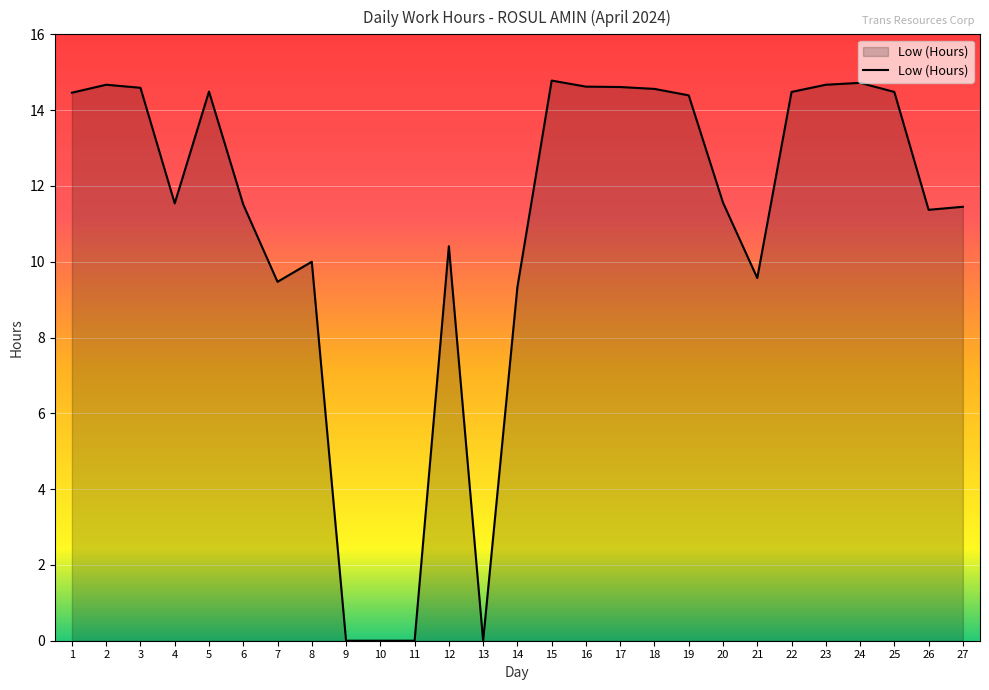

The chart shows a value of 3.2 at 12. True or false?

False